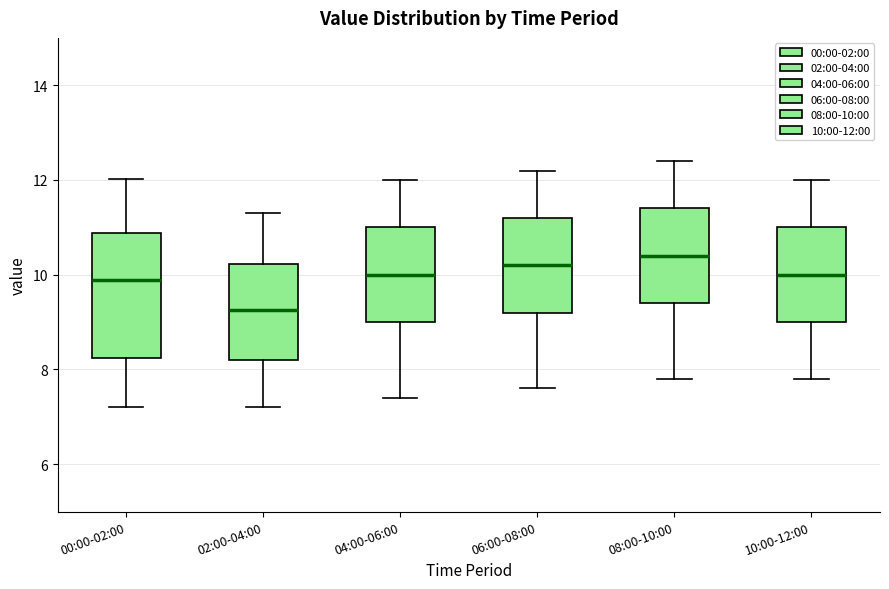

Reading left to right, transcribe this box plot: for each box, give where its median line is, the range the box spans, and where its two whiskers end, as read against the y-axis. The values are not printed on the chart, so give them approximately, as read against the axis.

00:00-02:00: median 9.8, box 8.2 to 10.8, whiskers 7.2 to 12.0
02:00-04:00: median 9.2, box 8.2 to 10.2, whiskers 7.2 to 11.4
04:00-06:00: median 10.0, box 9.0 to 11.0, whiskers 7.4 to 12.0
06:00-08:00: median 10.2, box 9.2 to 11.2, whiskers 7.6 to 12.2
08:00-10:00: median 10.4, box 9.4 to 11.4, whiskers 7.8 to 12.4
10:00-12:00: median 10.0, box 9.0 to 11.0, whiskers 7.8 to 12.0